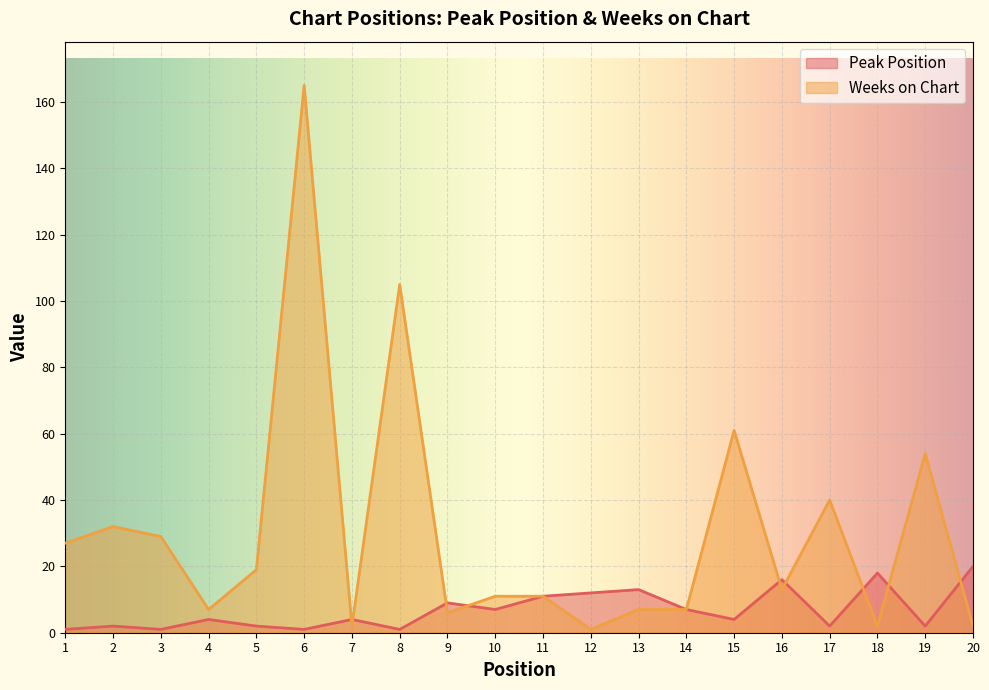

Between 17 and 6, which is larger?

17